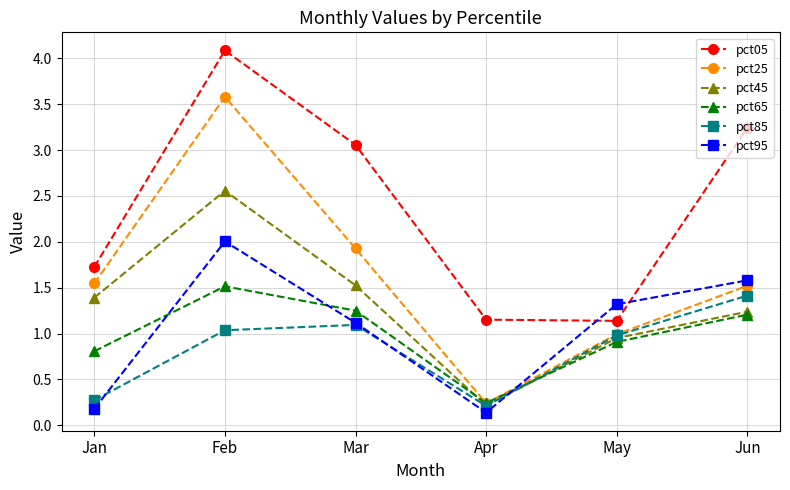

List the series in order of their peak value, highest first.

pct05, pct25, pct45, pct95, pct65, pct85